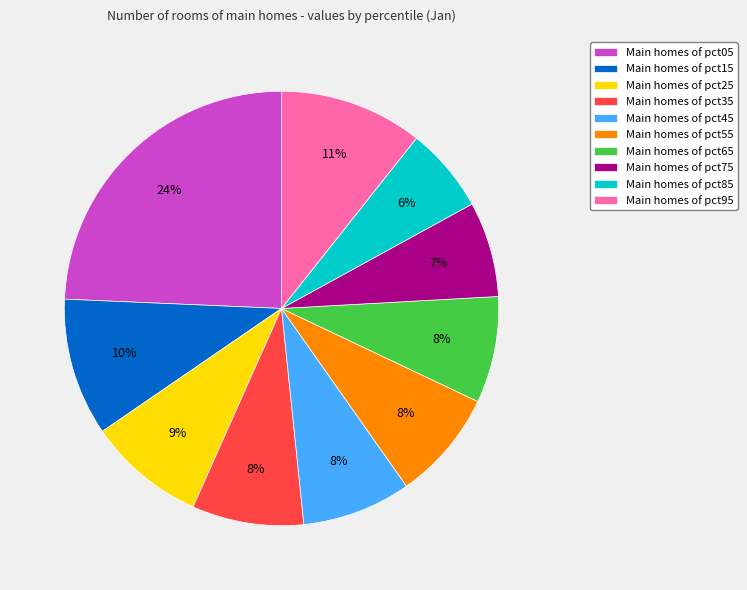

Do Main homes of pct65 and Main homes of pct15 together represent more than half of the pie?

No